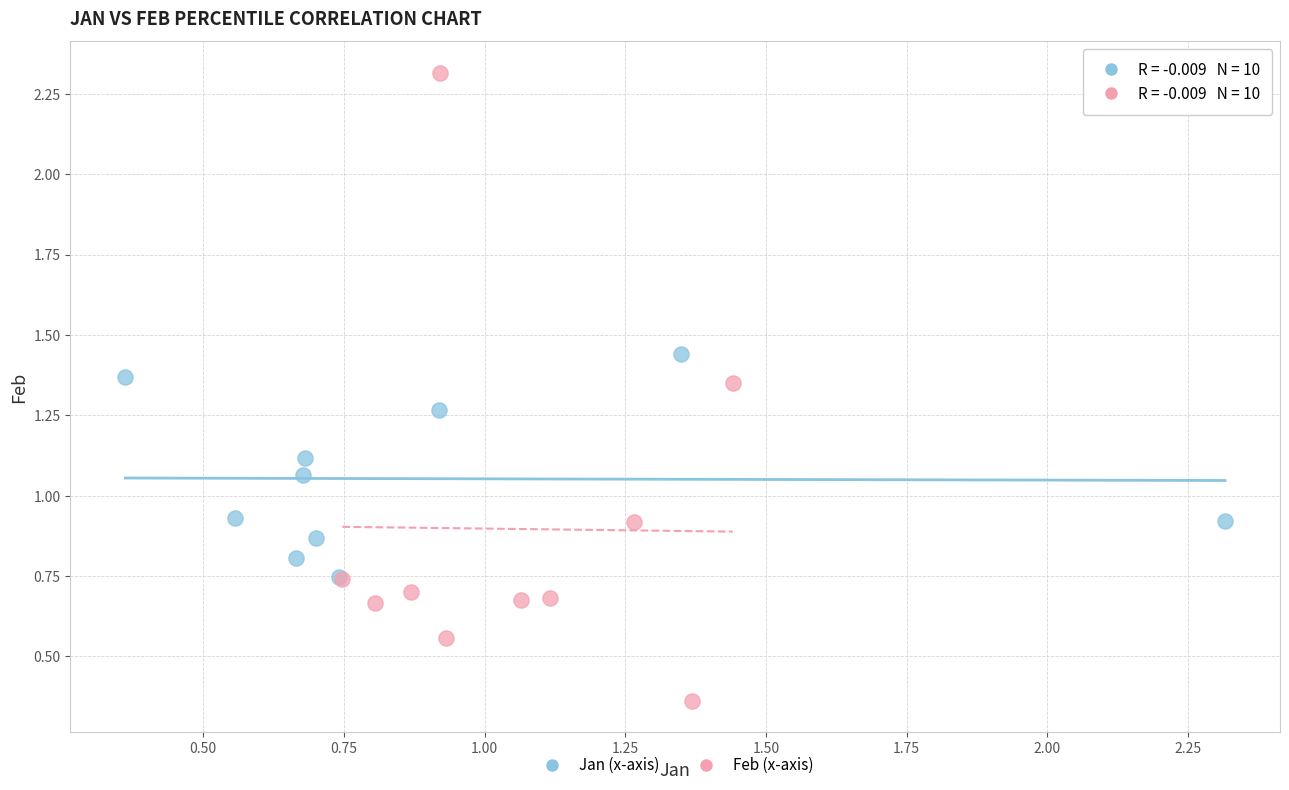

Which series has the widest spread of Y values?

Feb (x-axis)